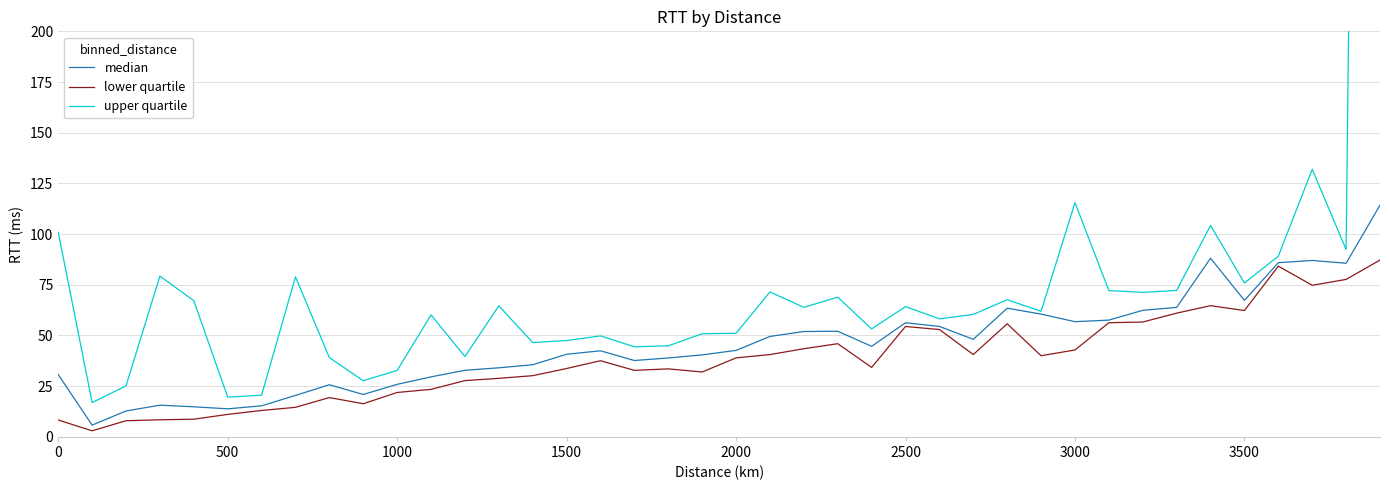

In lower quartile, how many points are higher than both neighbors (excluding endpoints)?

8